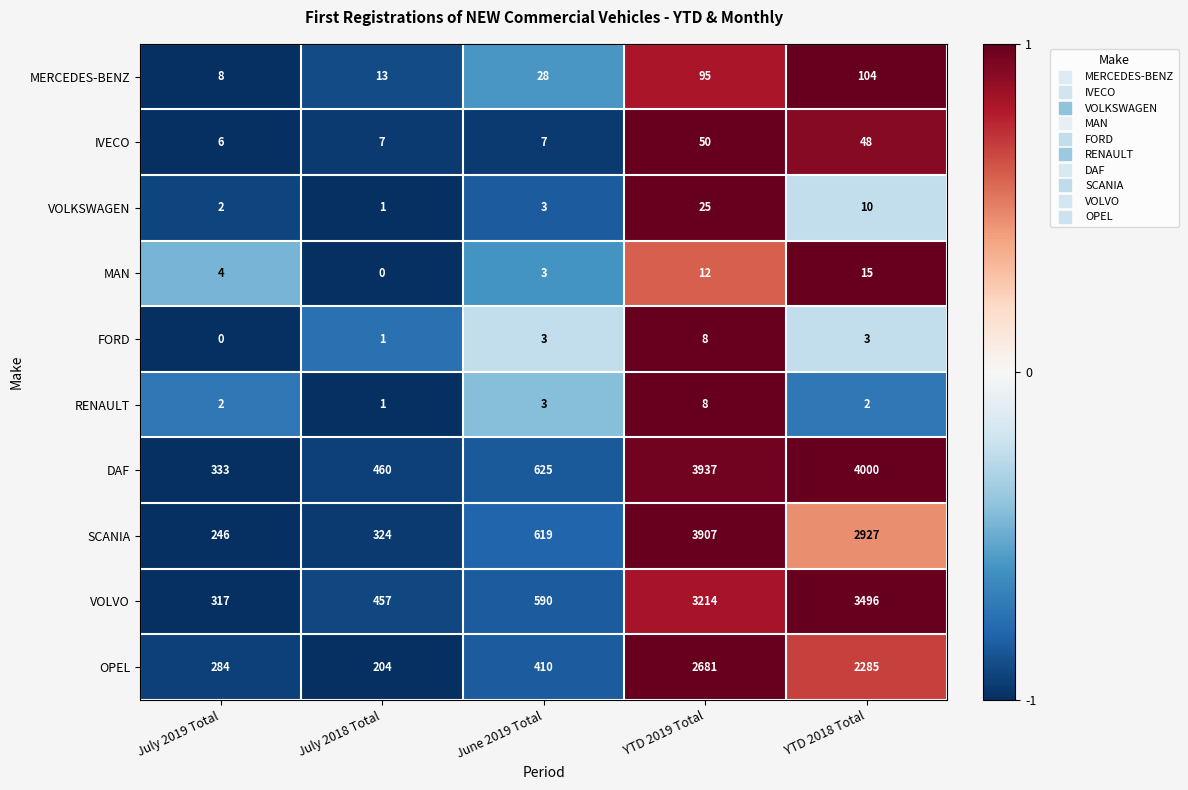

What is the difference between the maximum and minimum values in the SCANIA series?

3661